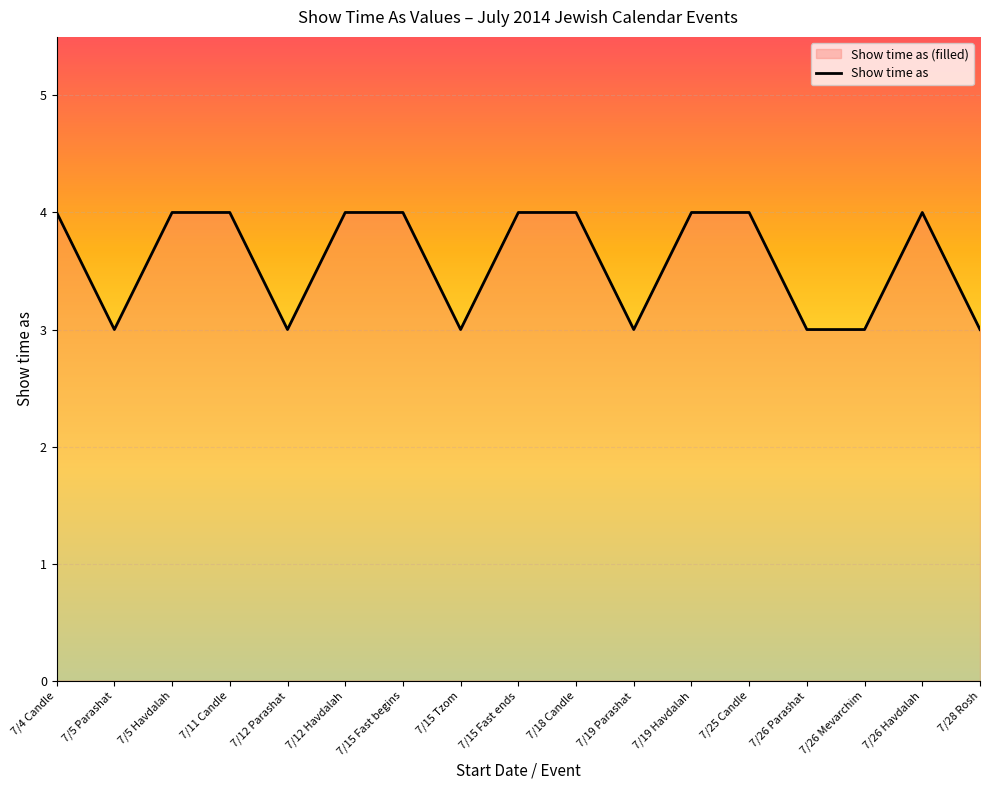

What is the approximate value at 7/15 Tzom?

3